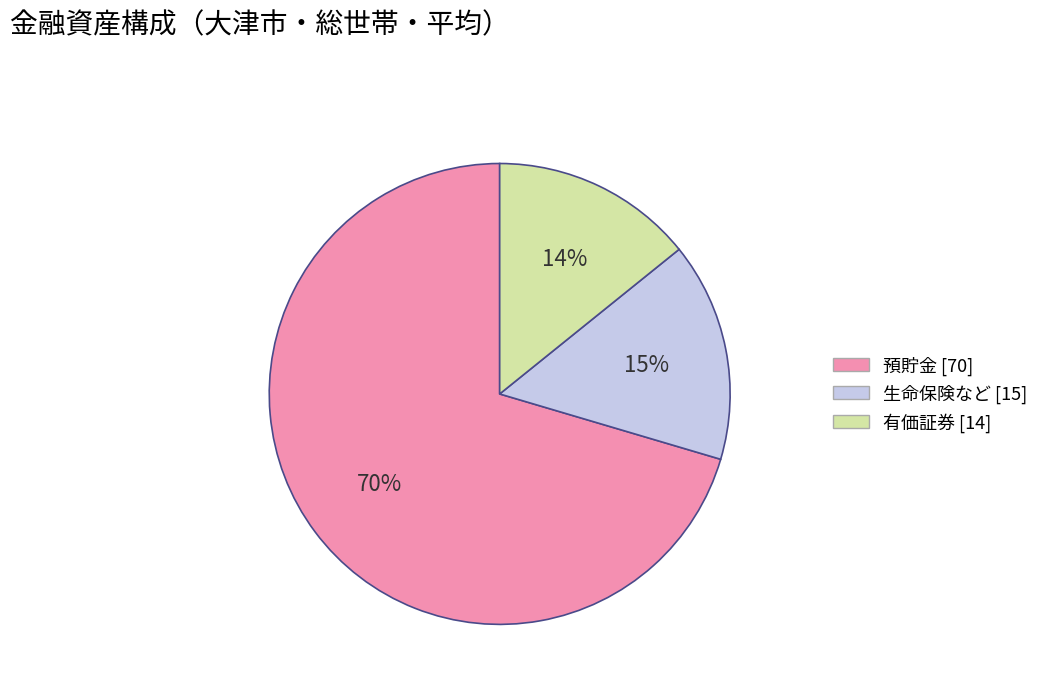

To the nearest percent, what is the average slice percentage?

33%